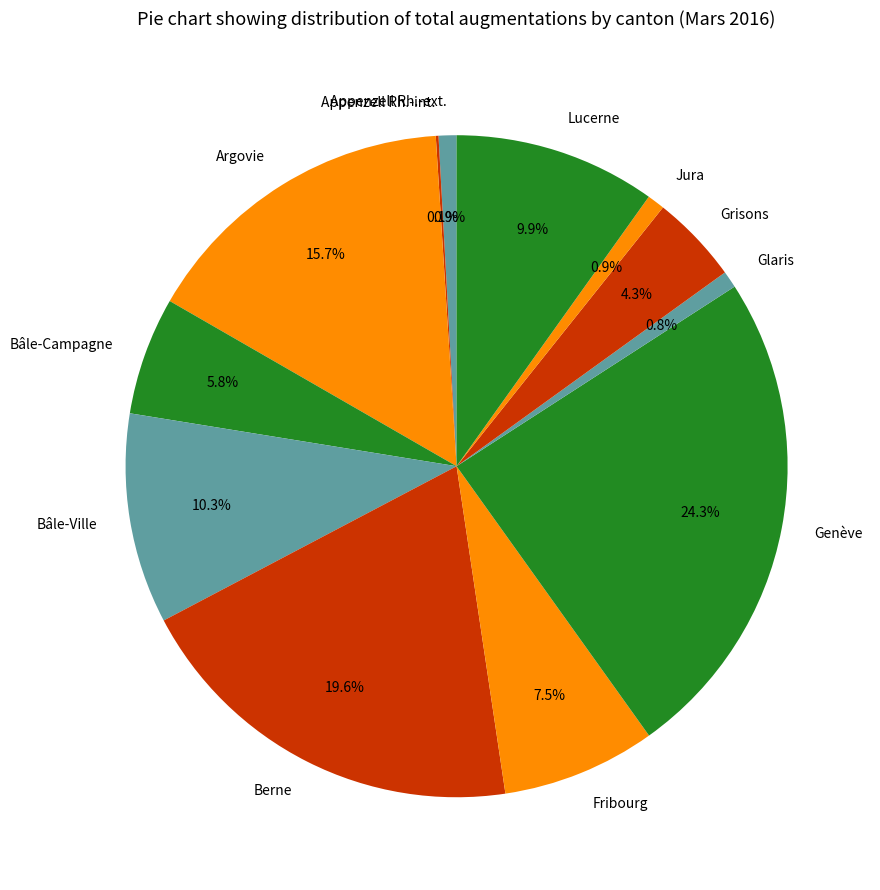

Approximately how many times larger is the value at Argovie compared to Genève?

0.6